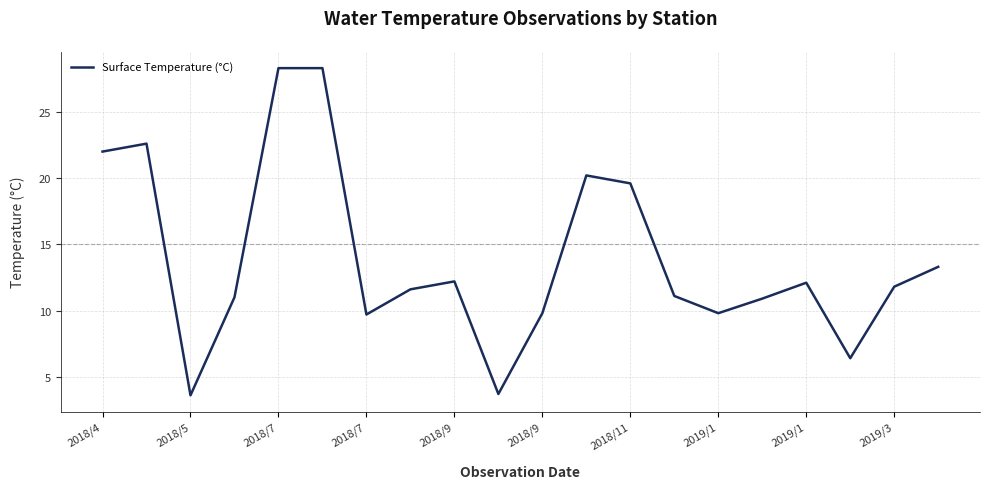

True or false: there are more than 0 points higher than both neighbors.

True